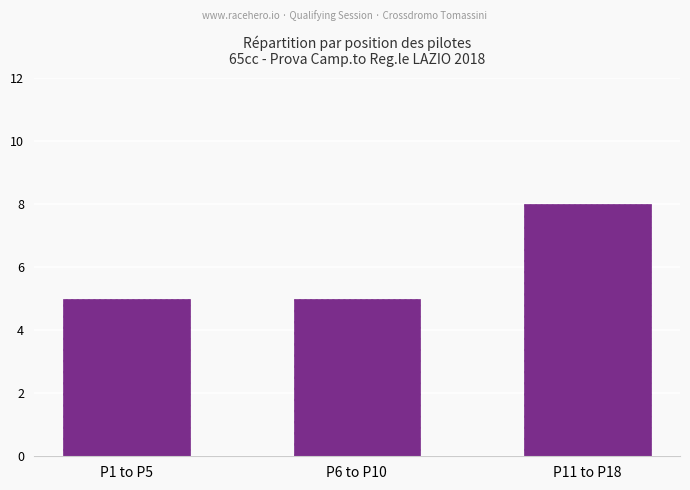

What is the approximate value at P11 to P18?

8